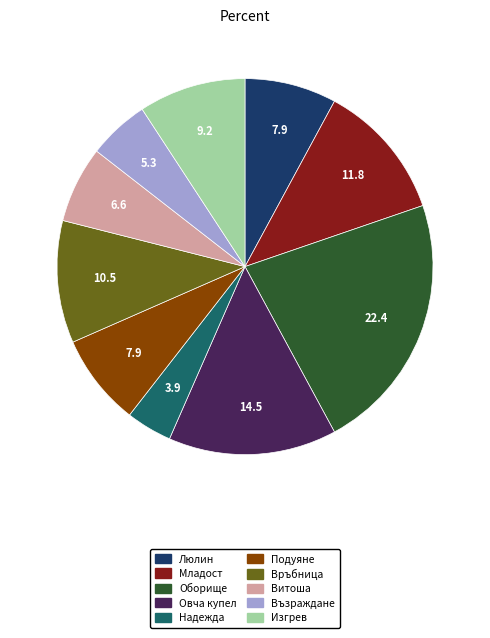

What is the smallest slice in the pie chart?

Надежда